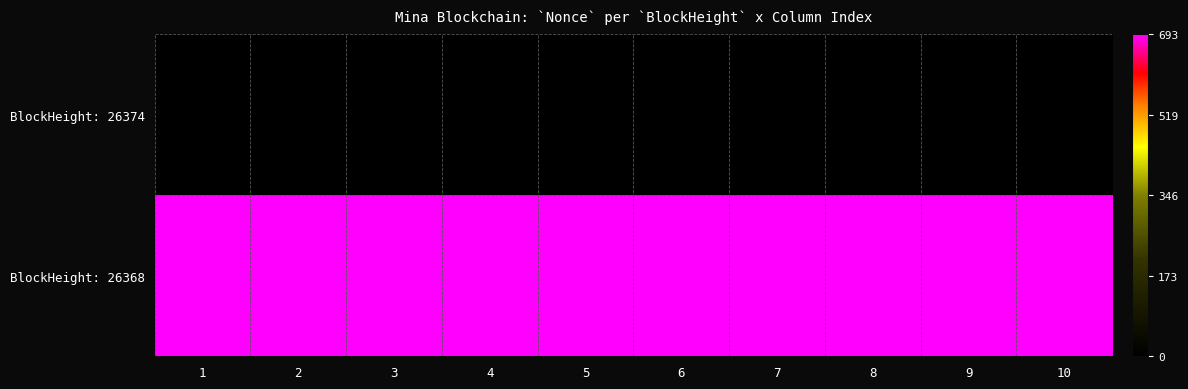

Which series has the largest range (max minus min)?

BlockHeight: 26374